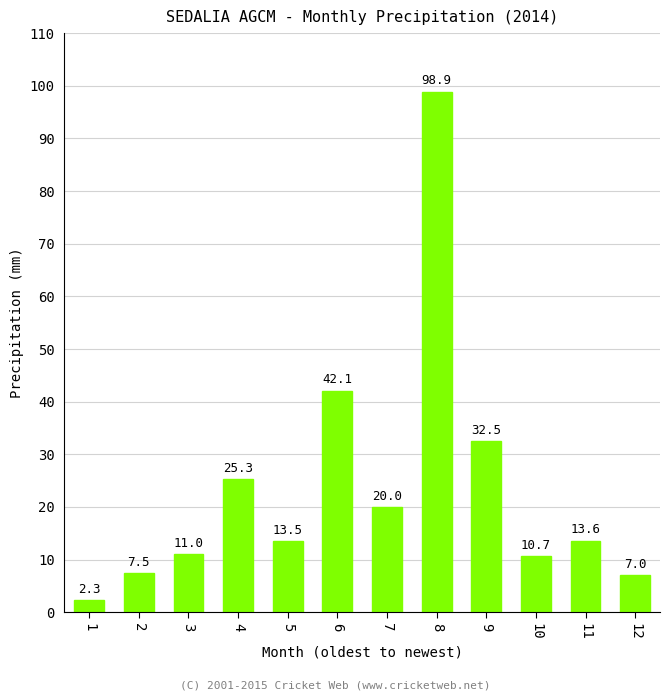

Reading left to right, list all the values displayed in this chart.

1=2.3	2=7.5	3=11.0	4=25.3	5=13.5	6=42.1	7=20.0	8=98.9	9=32.5	10=10.7	11=13.6	12=7.0